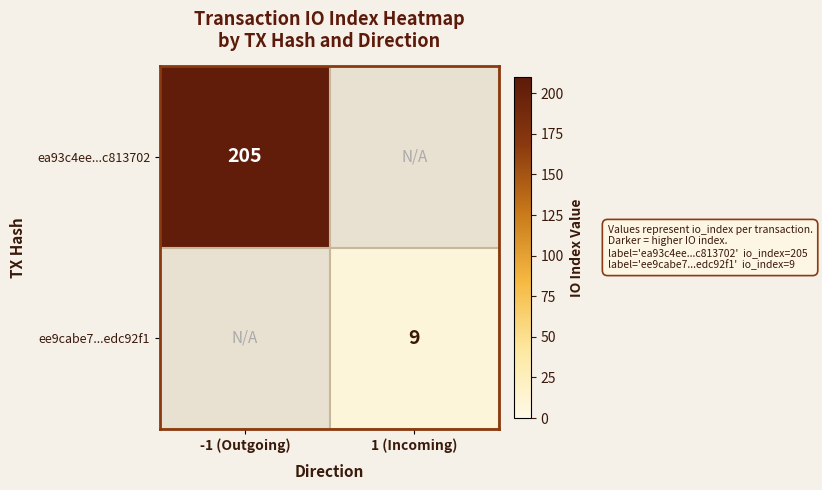

Which category has the lowest value across all series?

1 (Incoming)